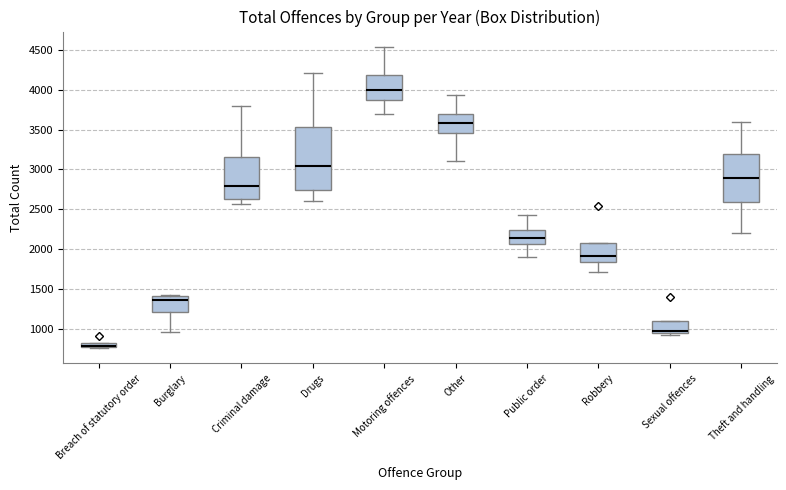

Comparing the boxes themselves (not the whiskers), which one is the tallest?

Drugs